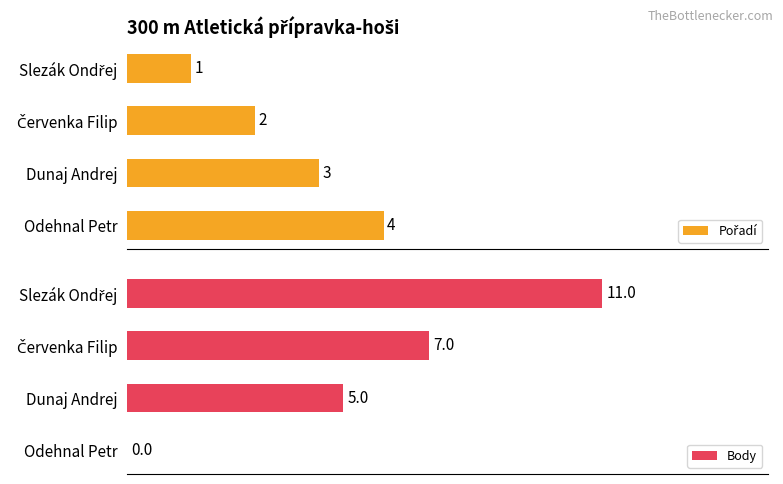

At which label is Body closest to 5?

Dunaj Andrej